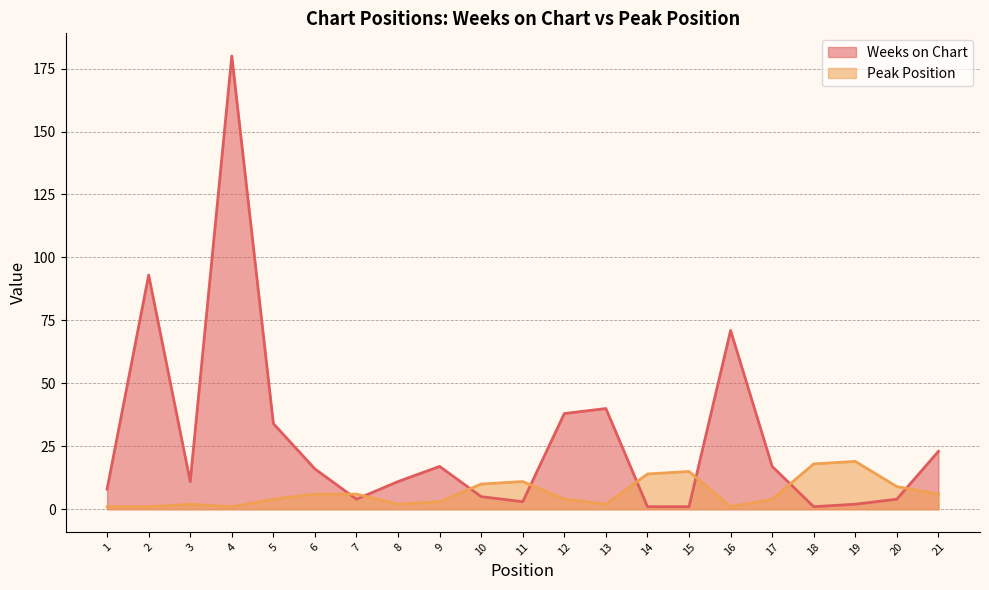

What is the sum of all Weeks on Chart values?

580